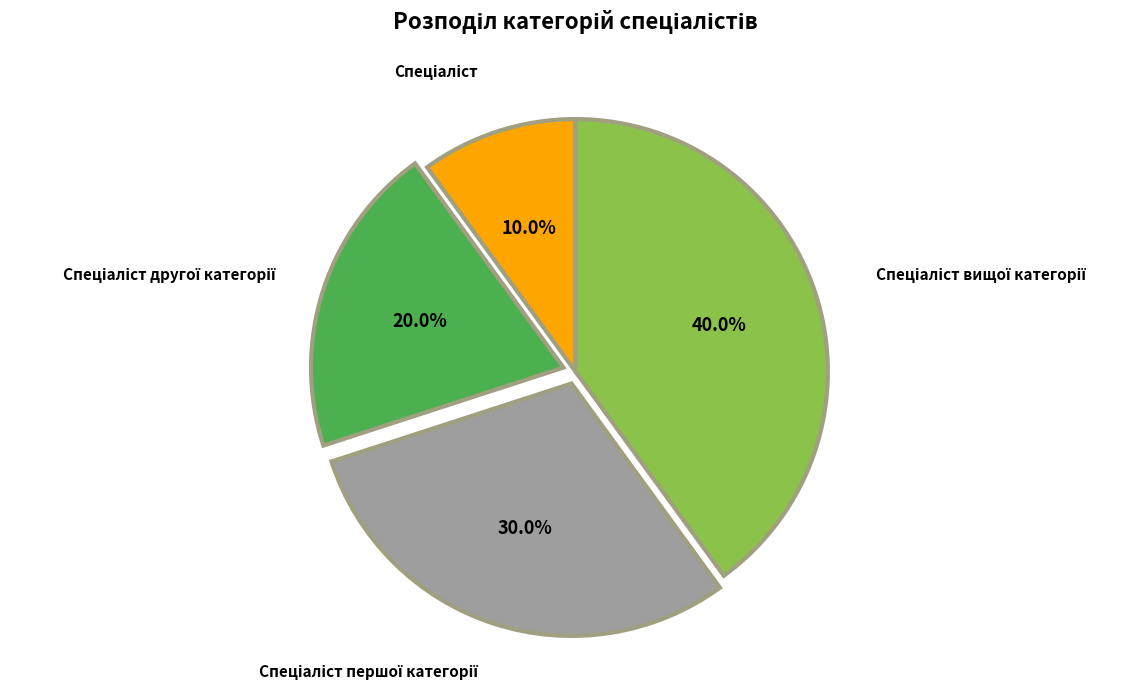

Is there any slice that represents more than half of the pie?

No